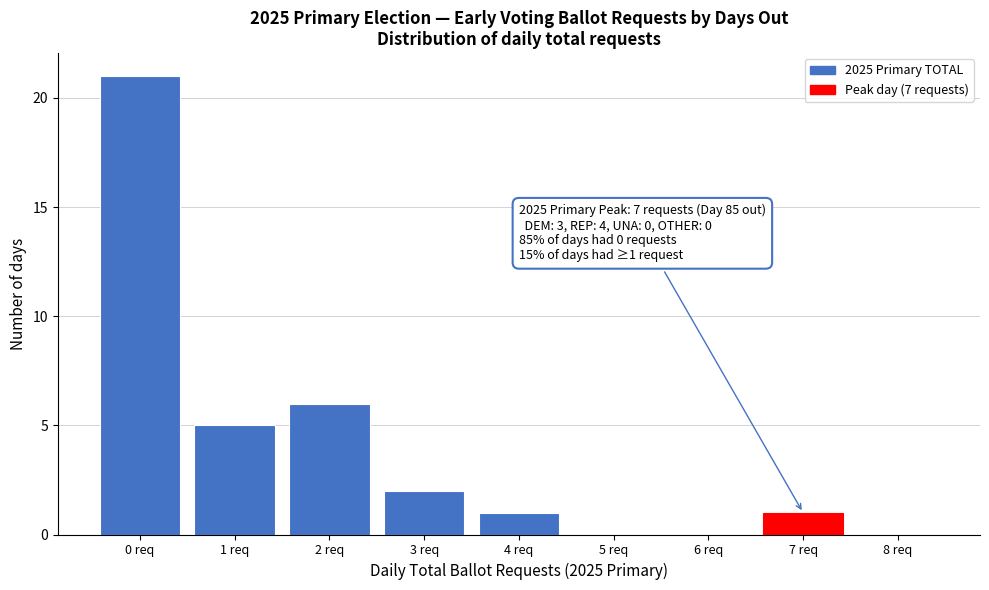

Reading left to right, what are all the values shown in this chart?

0 req=21	1 req=5	2 req=6	3 req=2	4 req=1	5 req=0	6 req=0	7 req=1	8 req=0